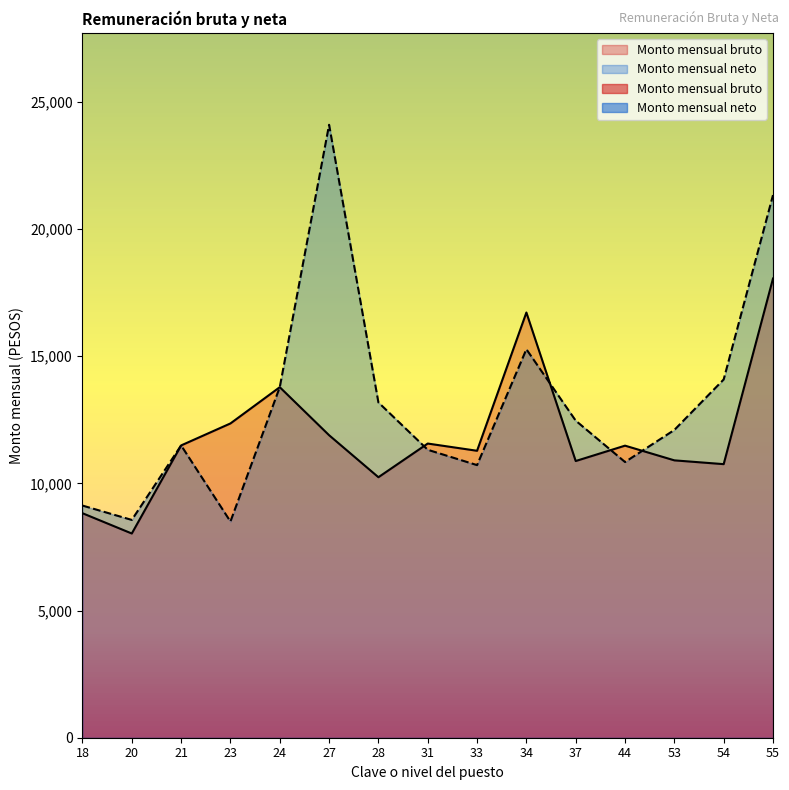

After their last crossing, which series has the higher values: Monto mensual bruto or Monto mensual neto?

Monto mensual neto